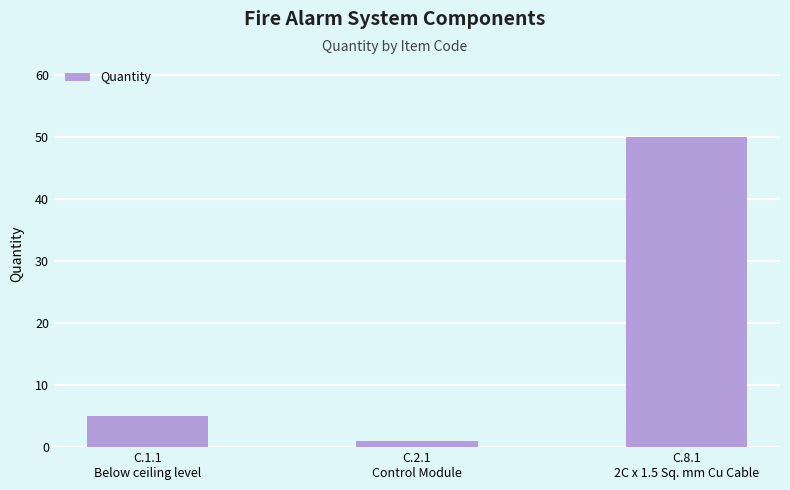

List the labels in order of value, largest first.

C.8.1
2C x 1.5 Sq. mm Cu Cable, C.1.1
Below ceiling level, C.2.1
Control Module